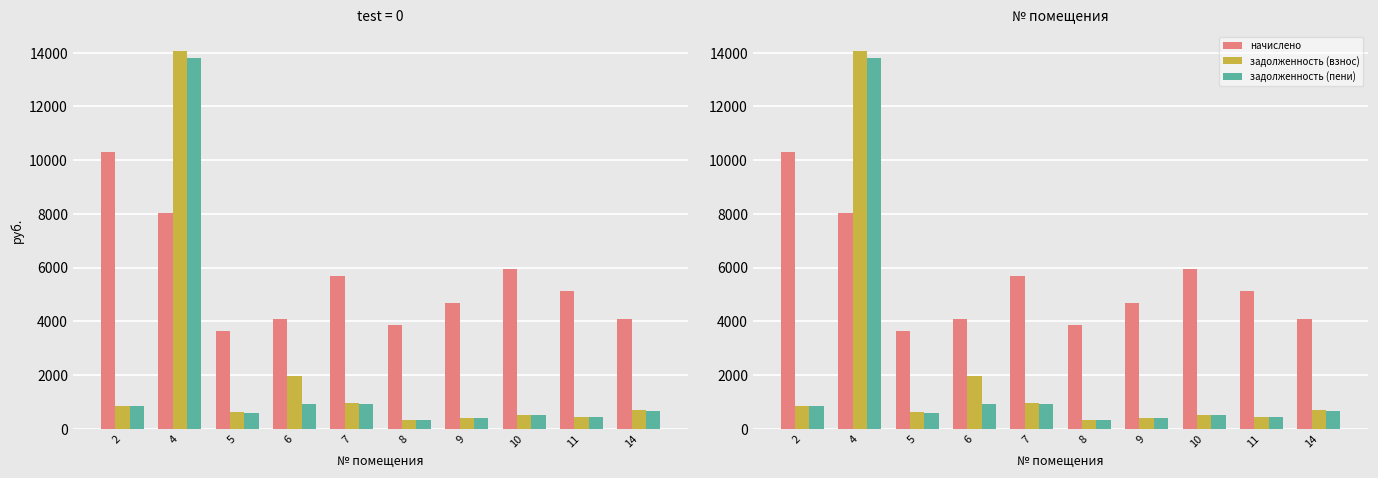

How many bars are there in total?

30